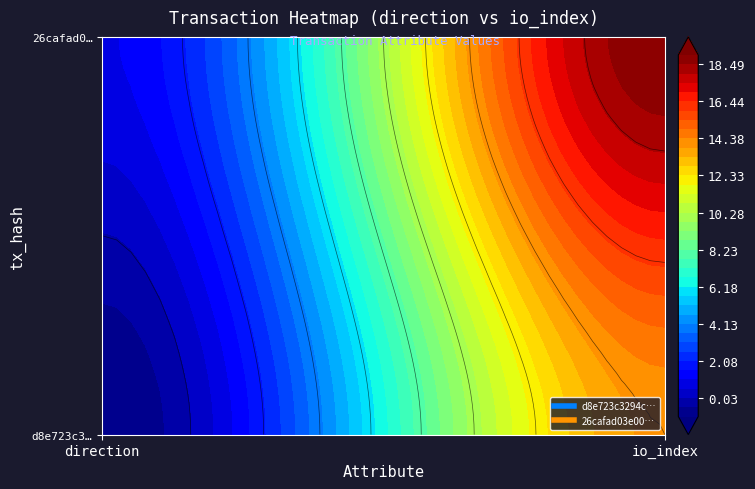

What is the difference between the maximum and minimum values in the 26cafad03e005550517fc7216227a91366602fb series?

18